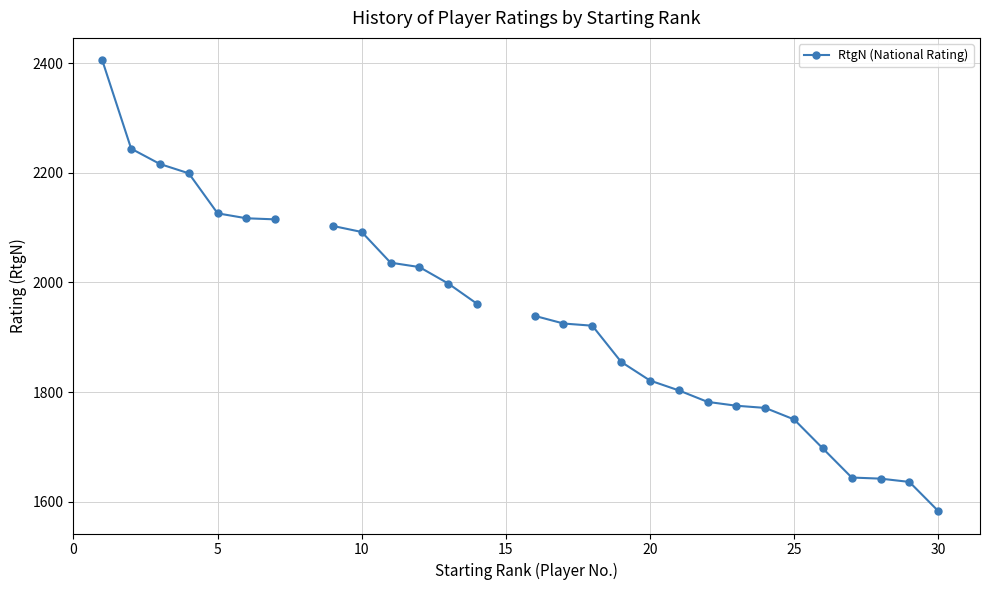

The chart shows a value of 3321.6 at 5. True or false?

False